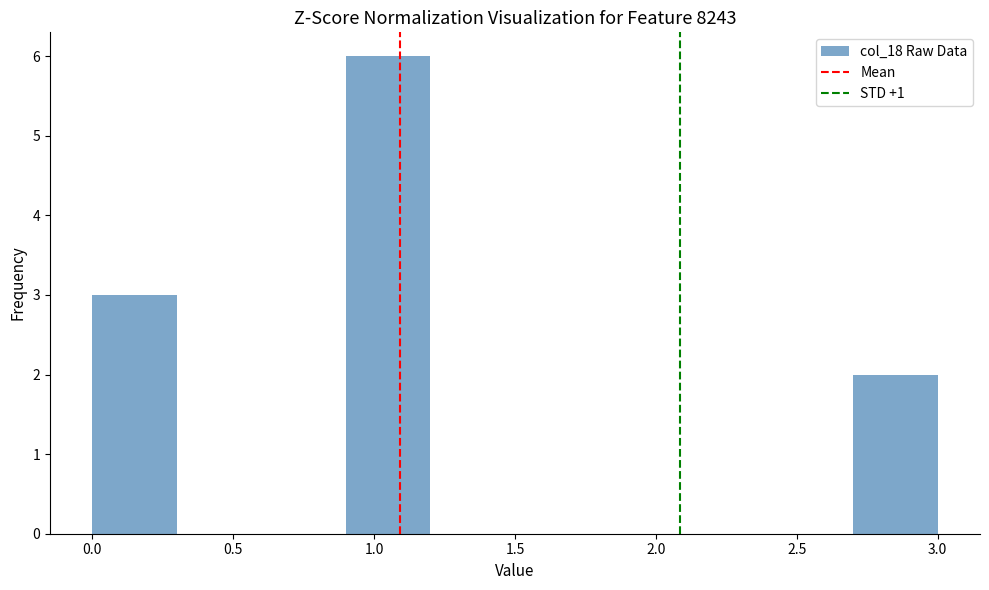

Reading left to right, transcribe this chart: for each bar, give the range it covers on the x-axis and its height. The values are not printed on the chart, so give them approximately, as read against the axis.

0.0 to 0.3: 3
0.3 to 0.6: 0
0.6 to 0.9: 0
0.9 to 1.2: 6
1.2 to 1.5: 0
1.5 to 1.8: 0
1.8 to 2.1: 0
2.1 to 2.4: 0
2.4 to 2.7: 0
2.7 to 3.0: 2